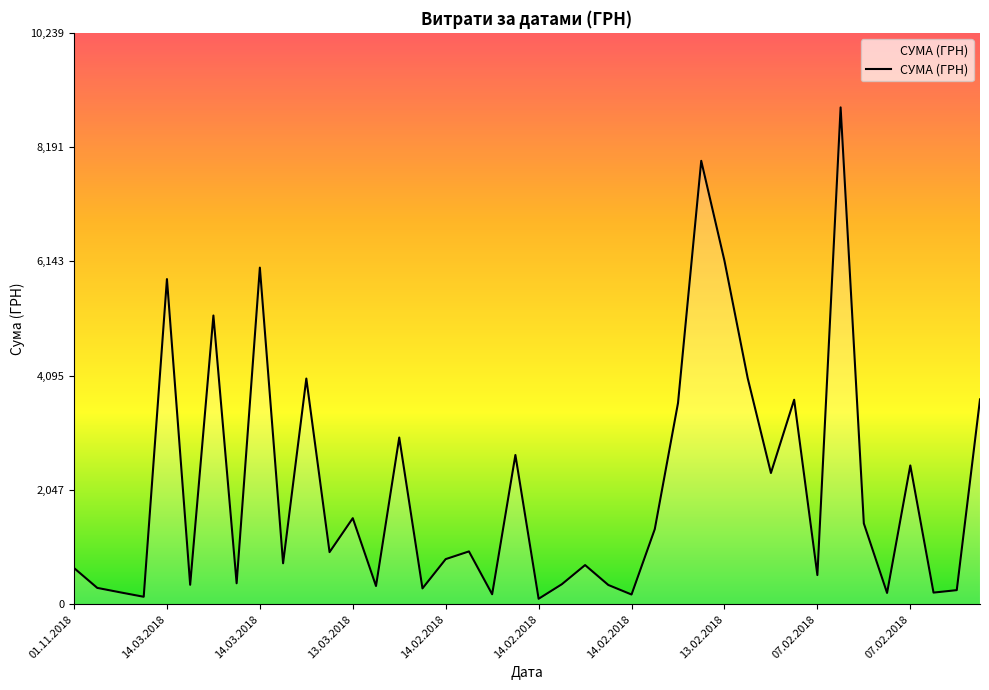

What is the difference between the second highest and minimum values?

7847.0